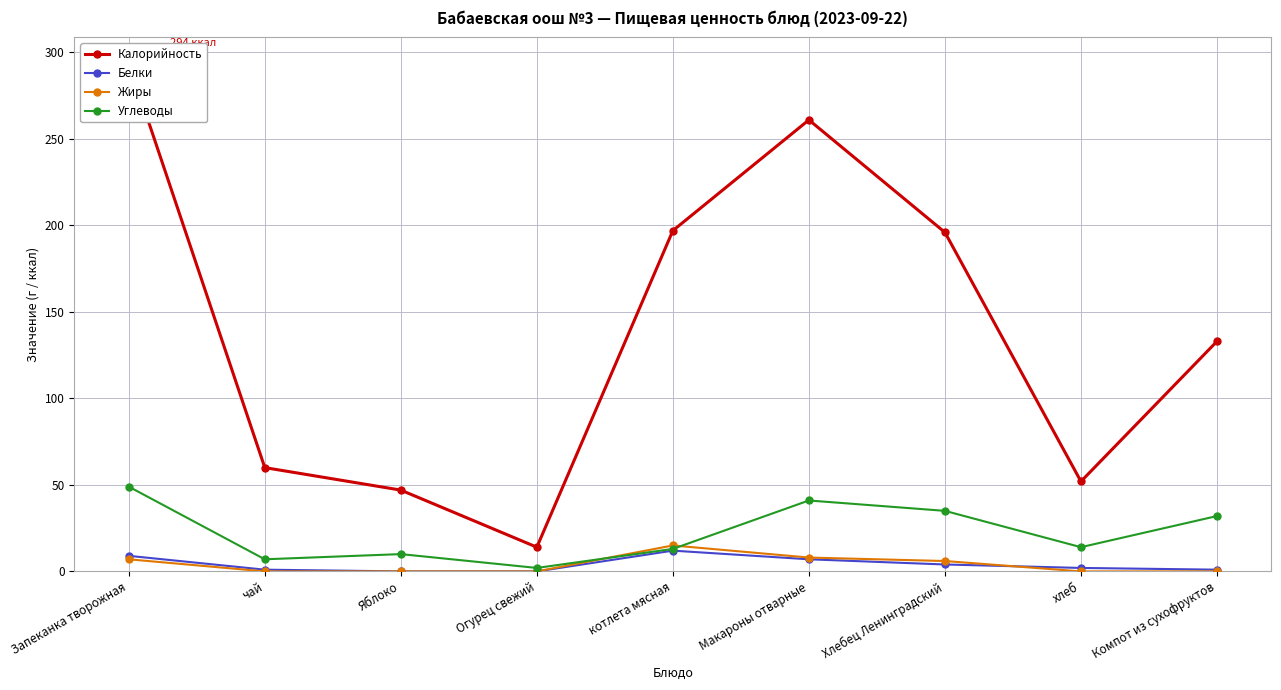

What is the sum of all Белки values?

36